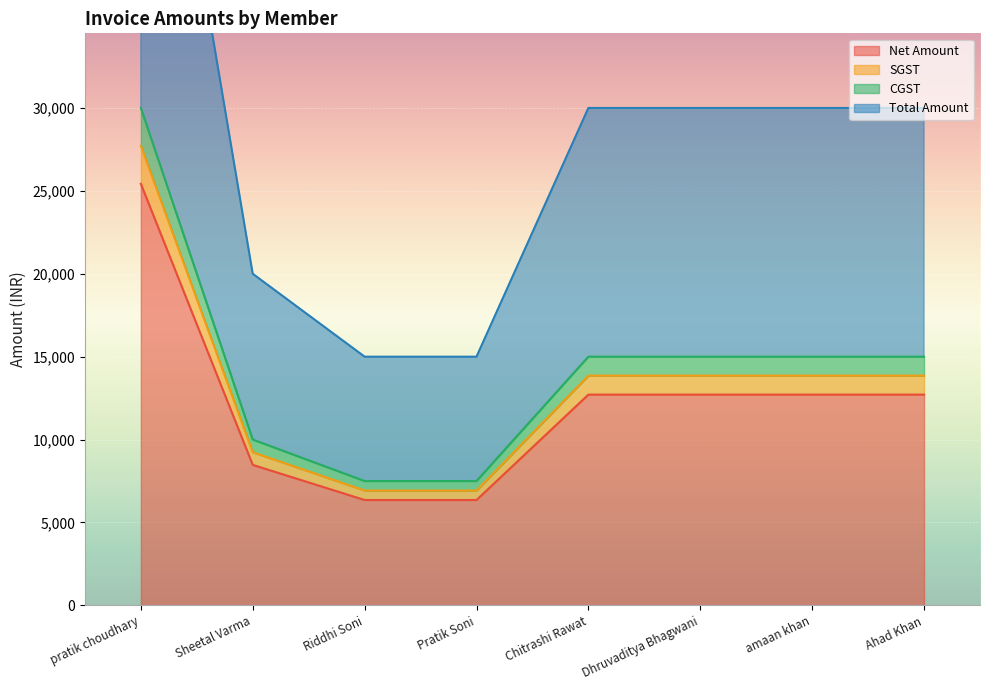

At which category is the sum across all series the highest?

pratik choudhary